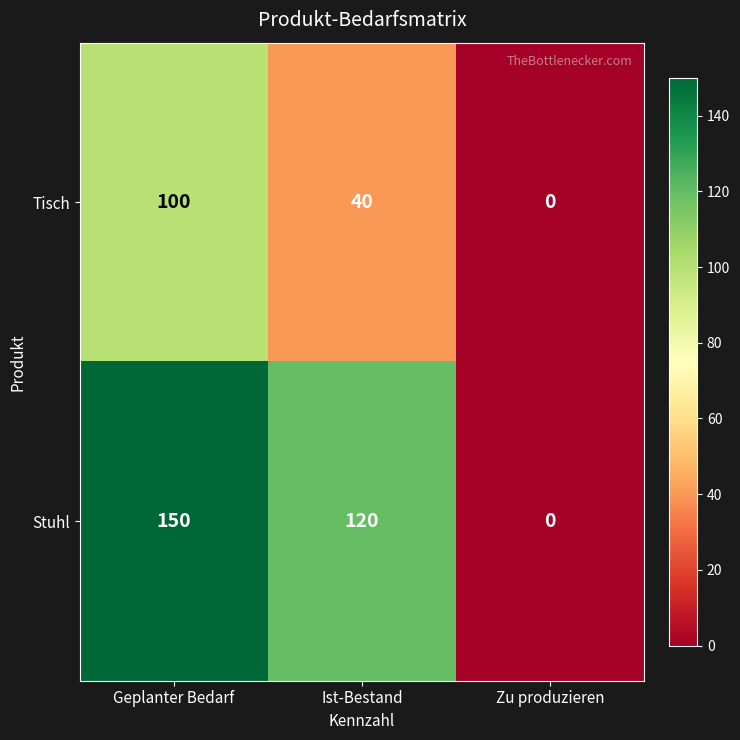

At which category is the sum across all series the highest?

Geplanter Bedarf